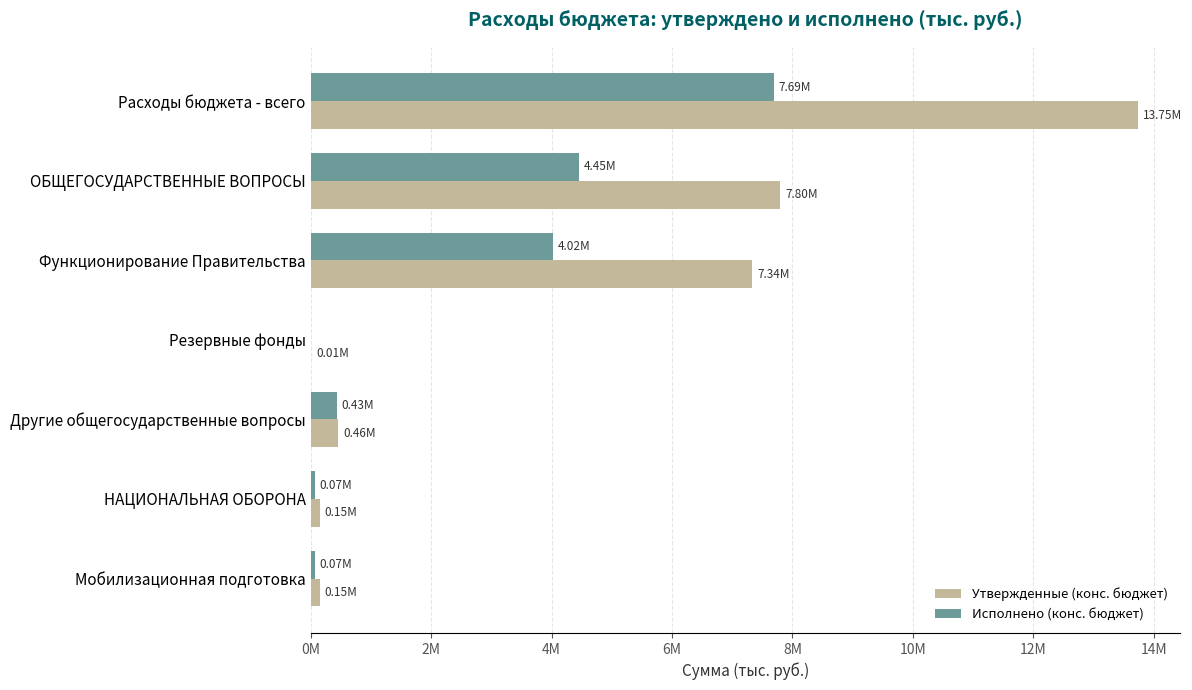

What are all the series names shown in the legend?

Утвержденные (конс. бюджет), Исполнено (конс. бюджет)